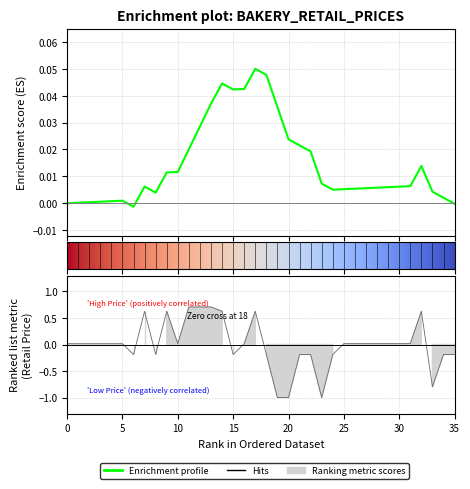

How many values exceed 0?

23